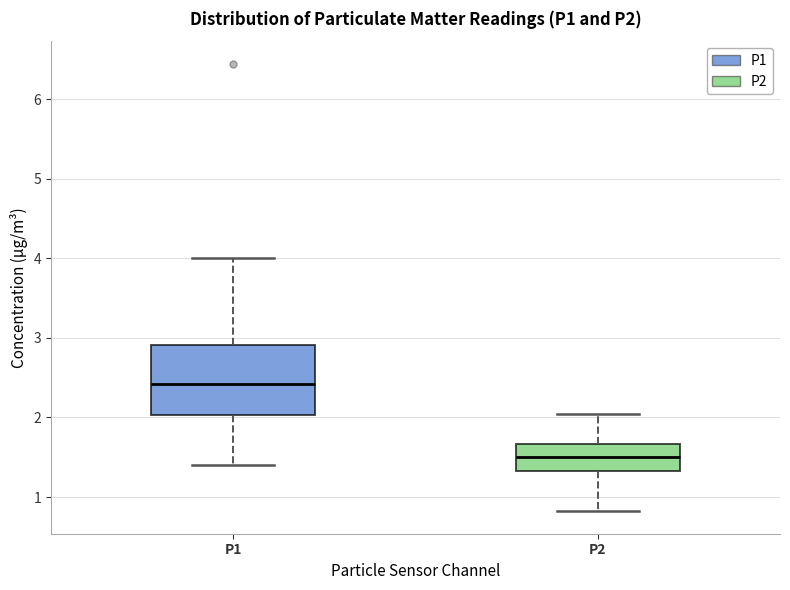

Comparing the boxes themselves (not the whiskers), which one is the tallest?

P1